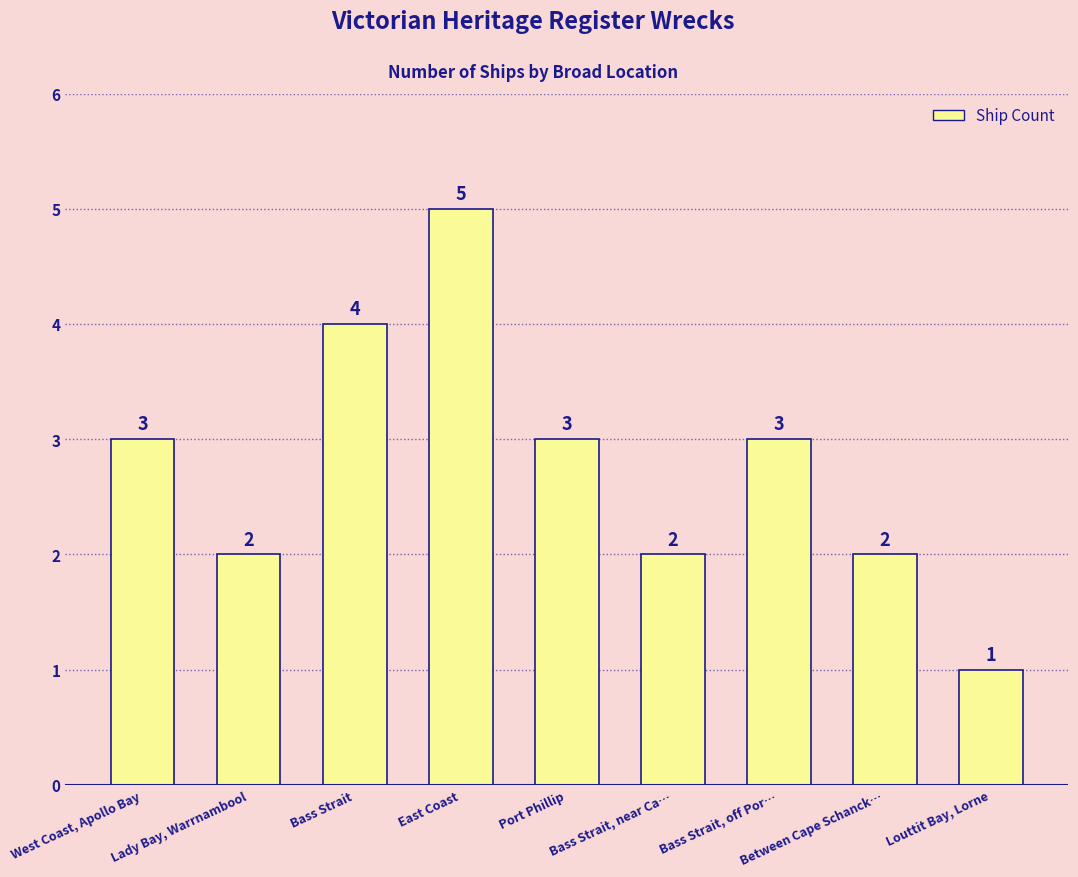

Reading left to right, extract all data points from this chart.

3	2	4	5	3	2	3	2	1